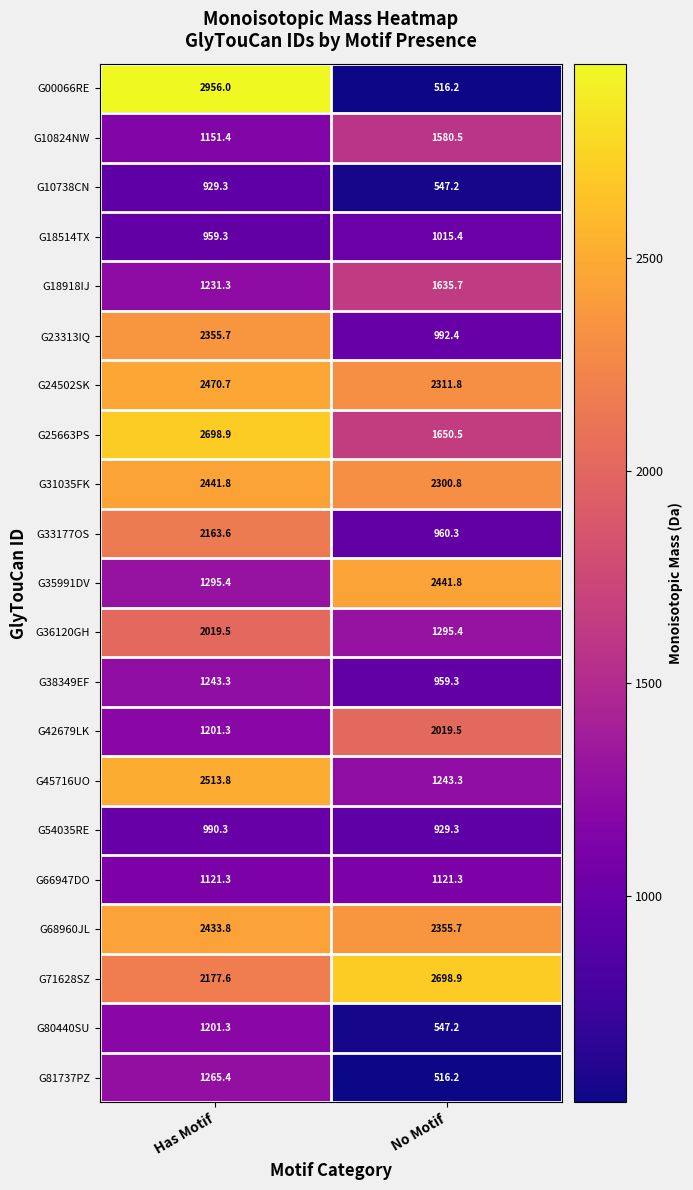

What is the average value of the G00066RE series?

1736.1